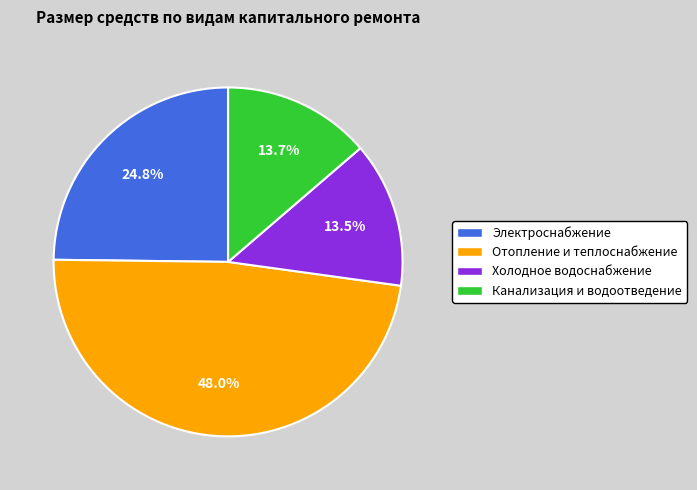

Approximately how many times larger is the value at Канализация и водоотведение compared to Электроснабжение?

0.6